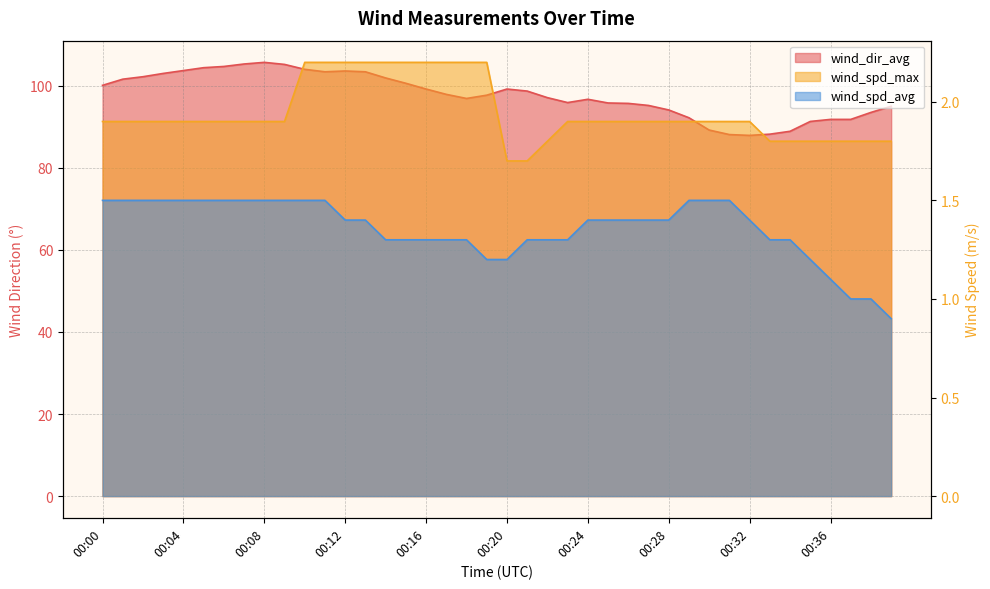

Does the chart display data point markers on the line(s)?

No